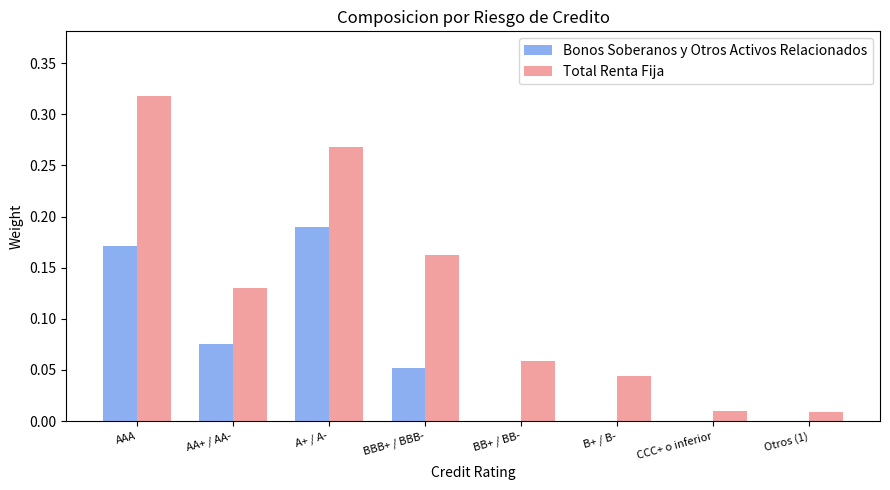

Which category has the highest value in the Total Renta Fija series?

AAA